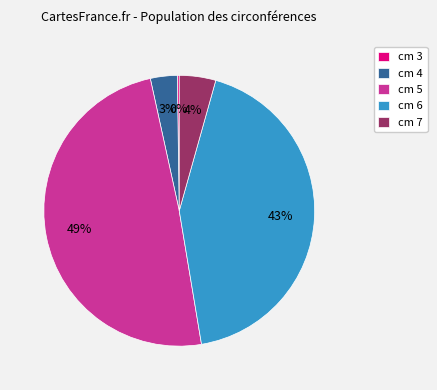

Does cm 5 represent more than half of the total?

No